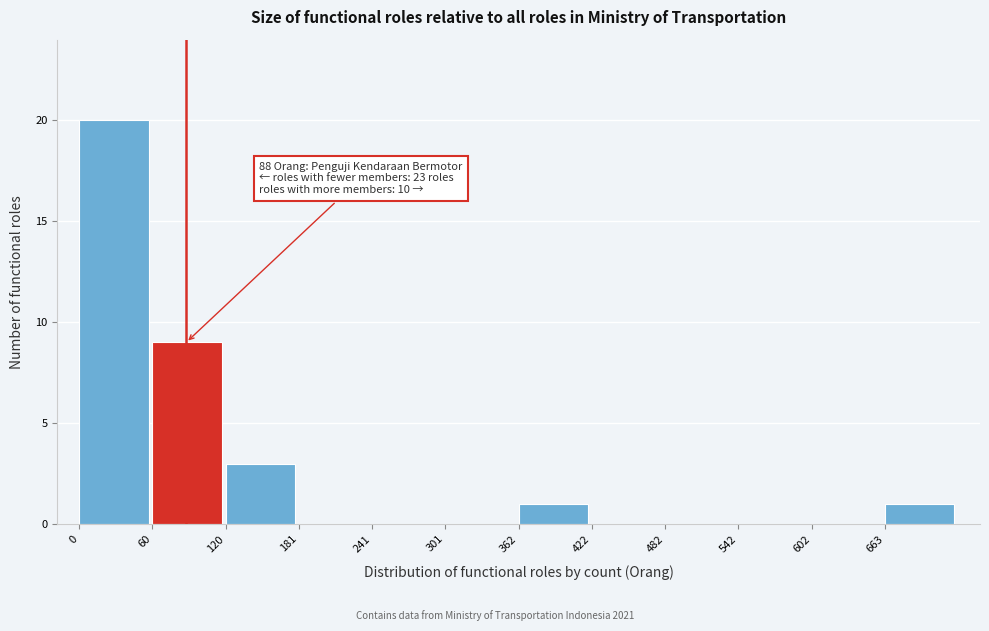

Which range on the x-axis has the tallest bar?

0 to 60